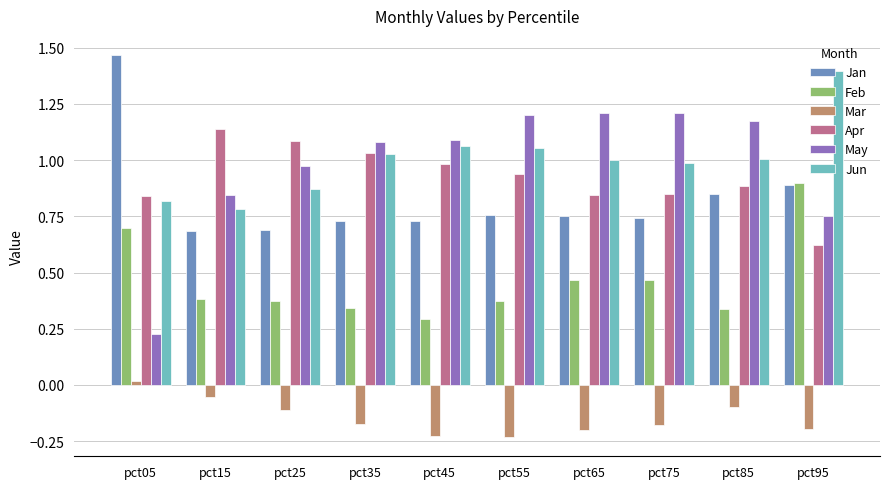

What is the sum of all Mar values?

-1.5